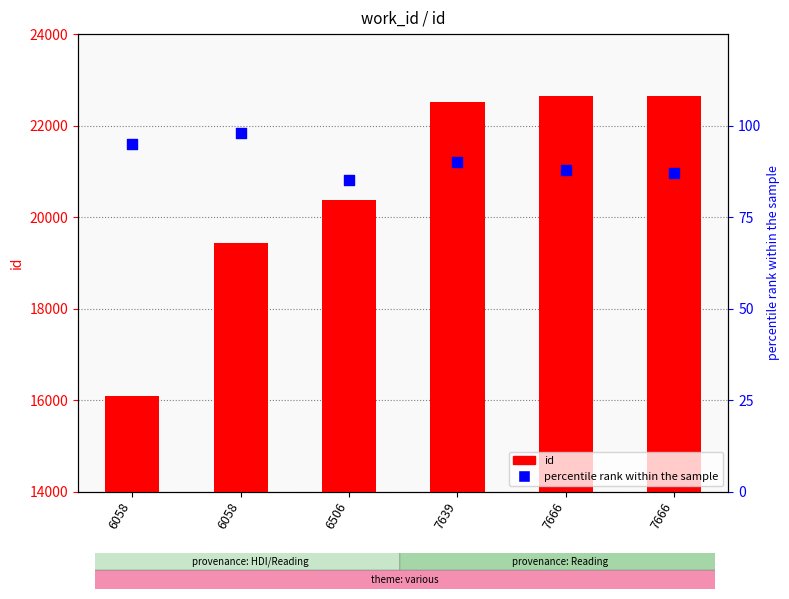

Which series reaches the maximum Y coordinate?

id